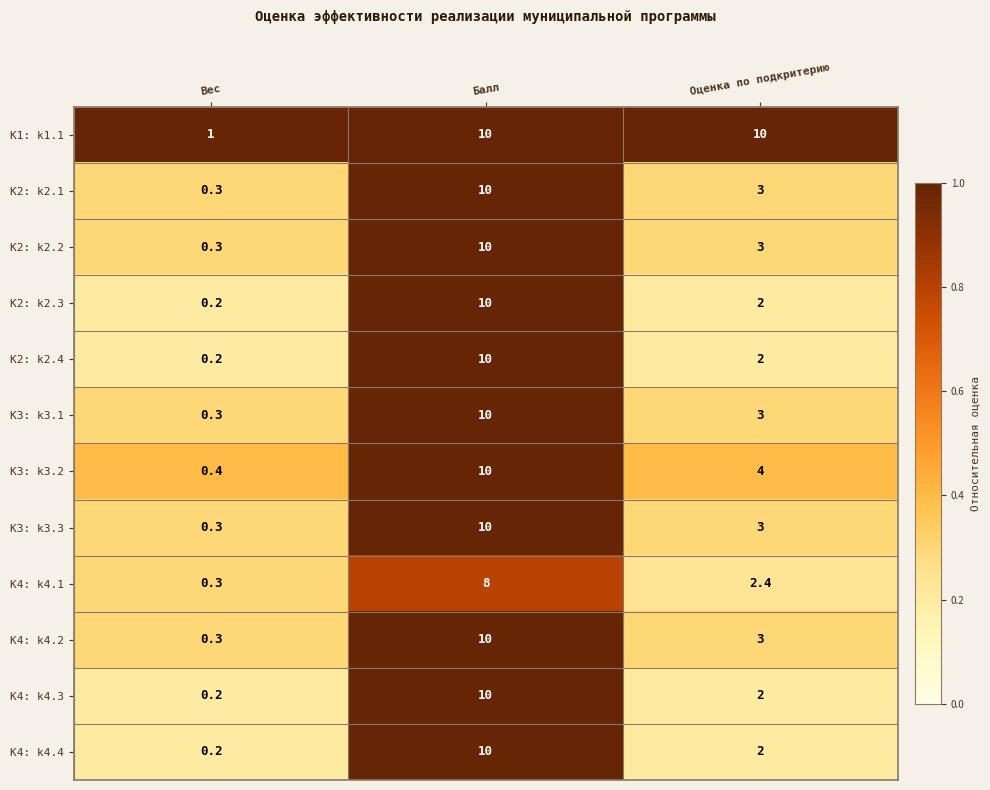

At which label does K4: k4.1 reach its peak?

Балл